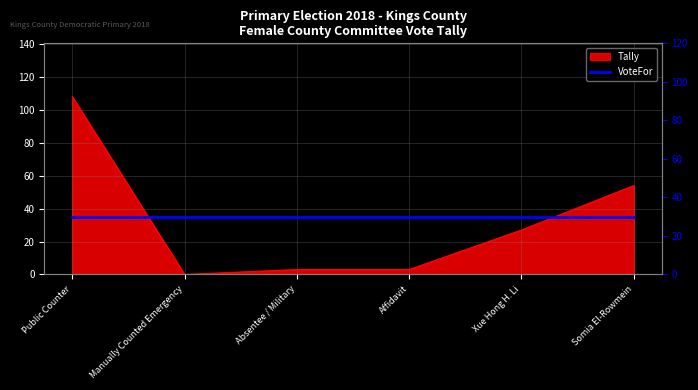

Rank the categories by value from highest to lowest.

Public Counter, Somia El-Rowmein, Xue Hong H. Li, Absentee / Military, Affidavit, Manually Counted Emergency